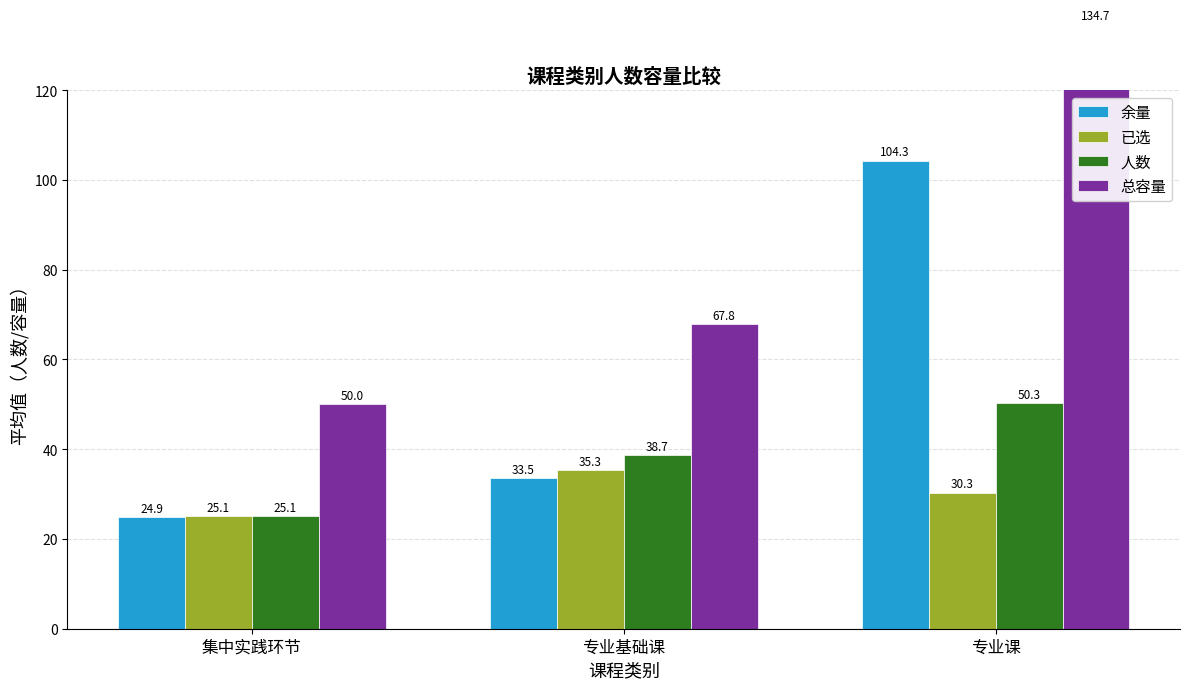

How many groups of bars are there?

3